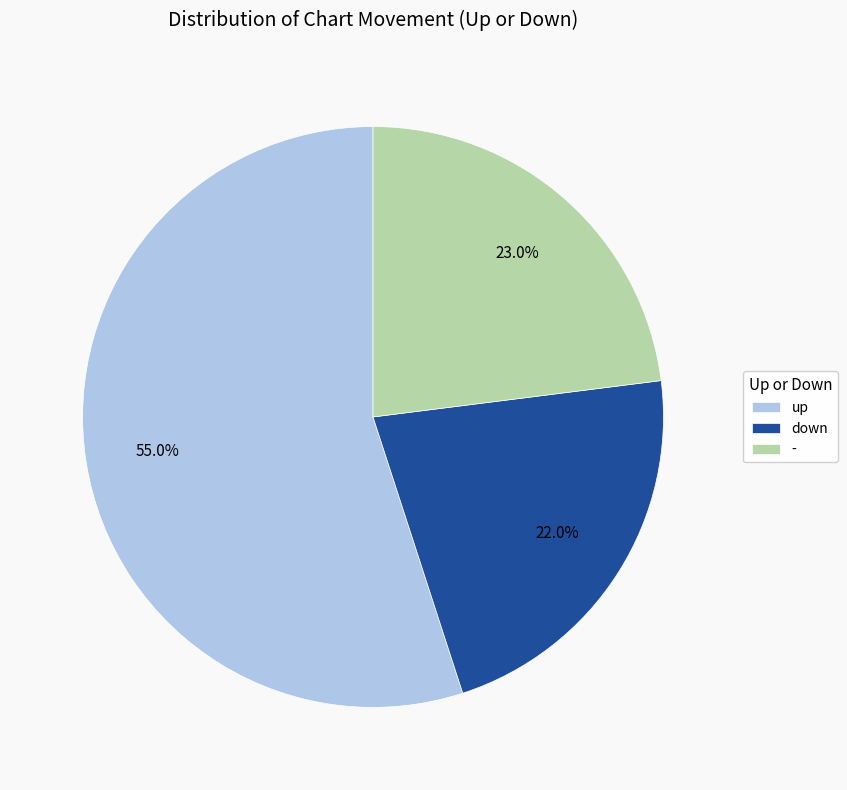

To the nearest percent, what is the combined percentage of up and -?

78%